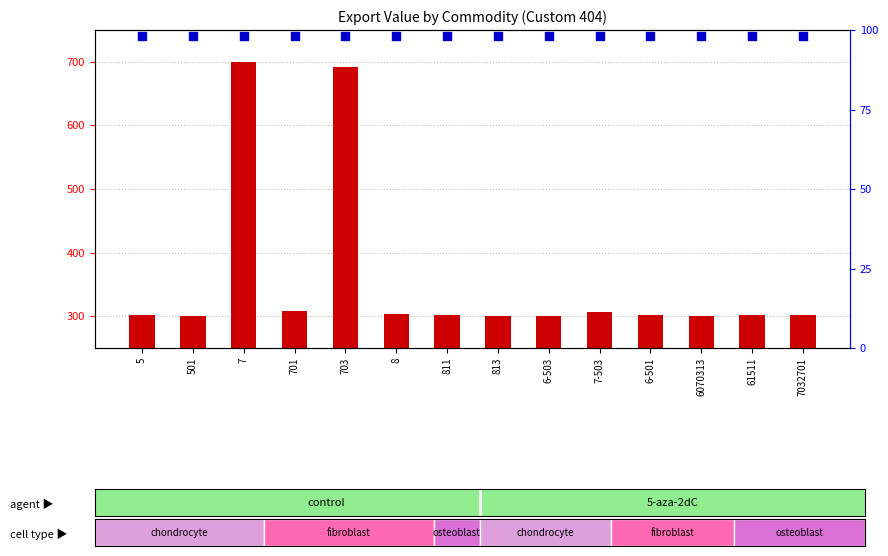

Which series reaches the maximum Y coordinate?

count